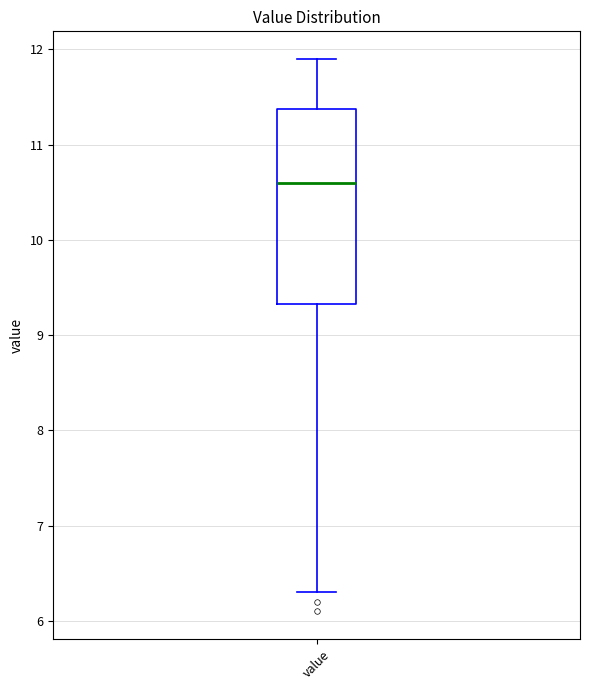

Where does the median line of the box for value sit on the y-axis? The values are not printed on the chart, so give them approximately, as read against the axis.

10.6